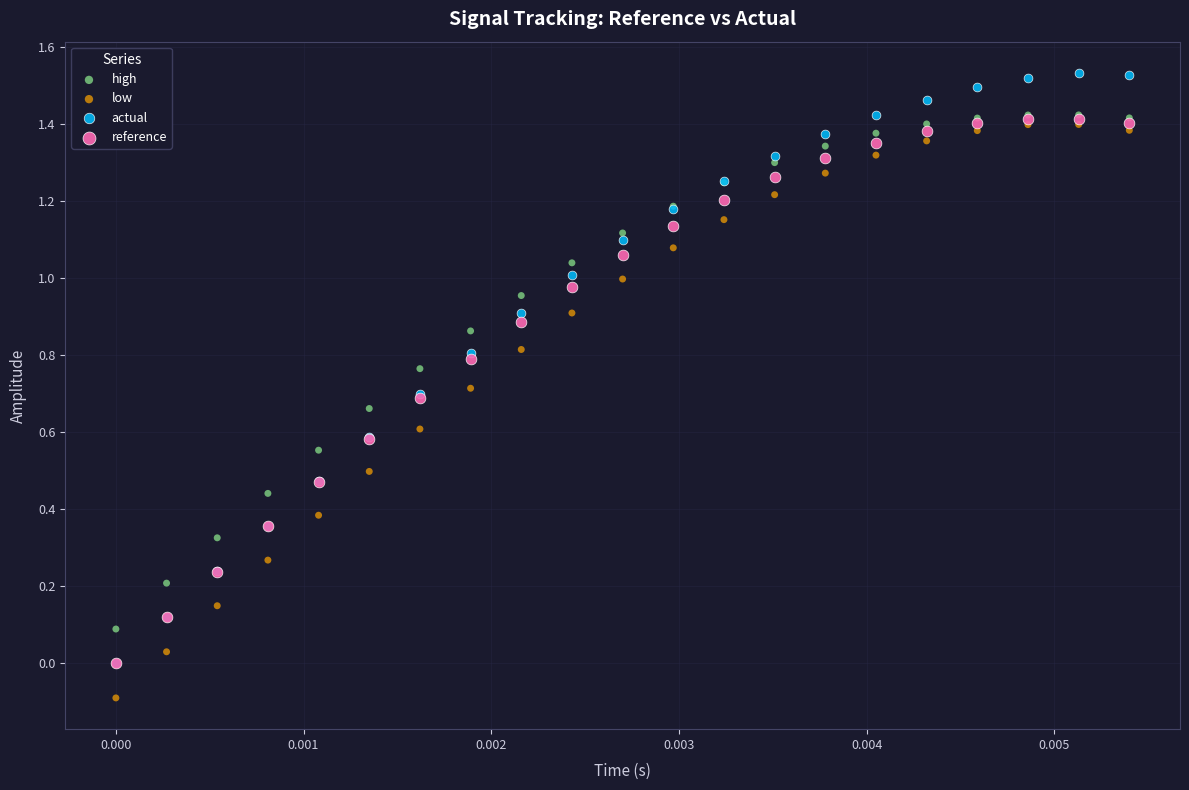

Which series reaches the minimum Y coordinate?

low